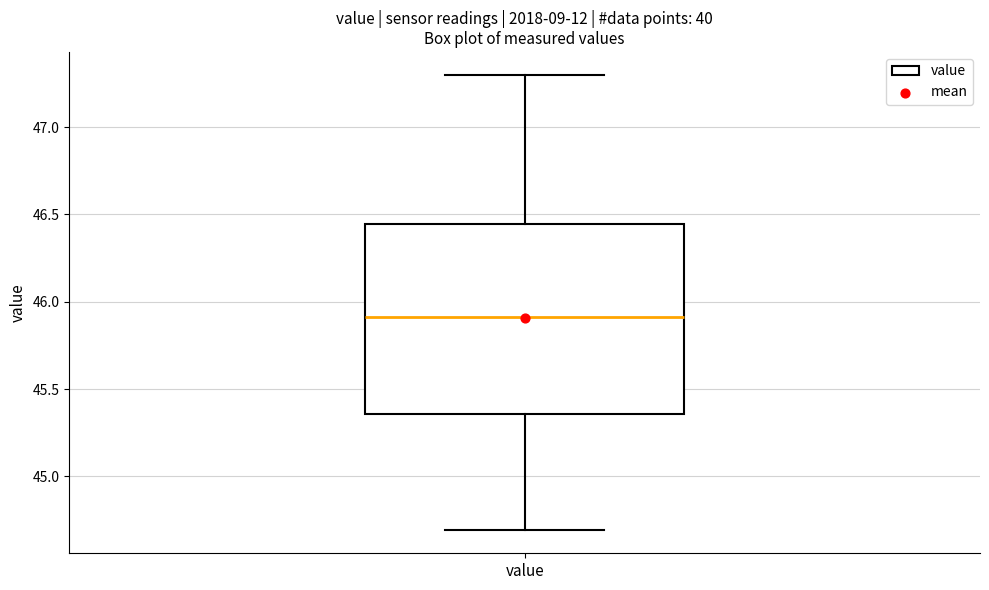

Where does the median line of the box for value sit on the y-axis? The values are not printed on the chart, so give them approximately, as read against the axis.

45.90